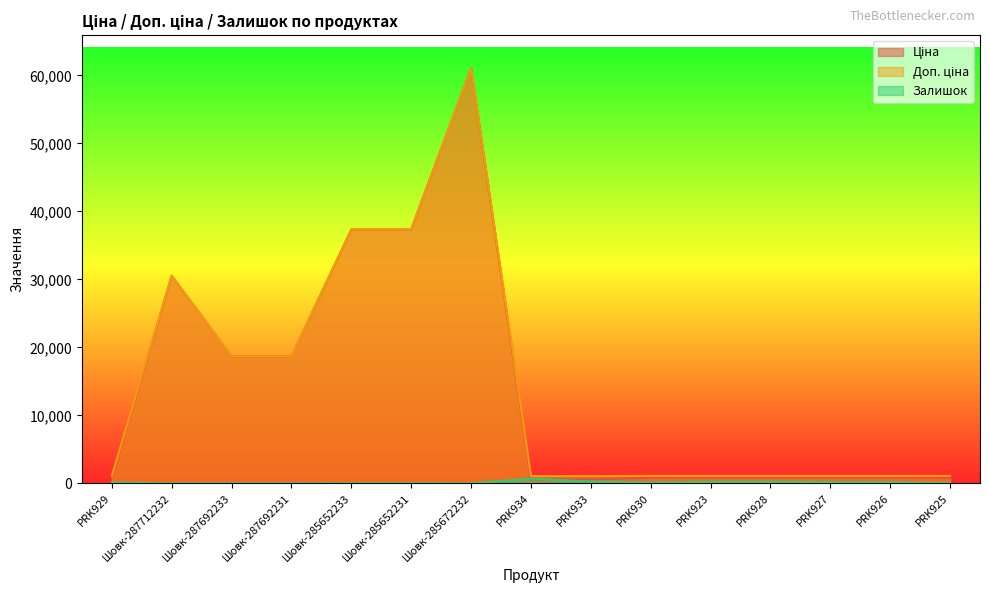

How many interior local peaks does the Залишок series have?

3